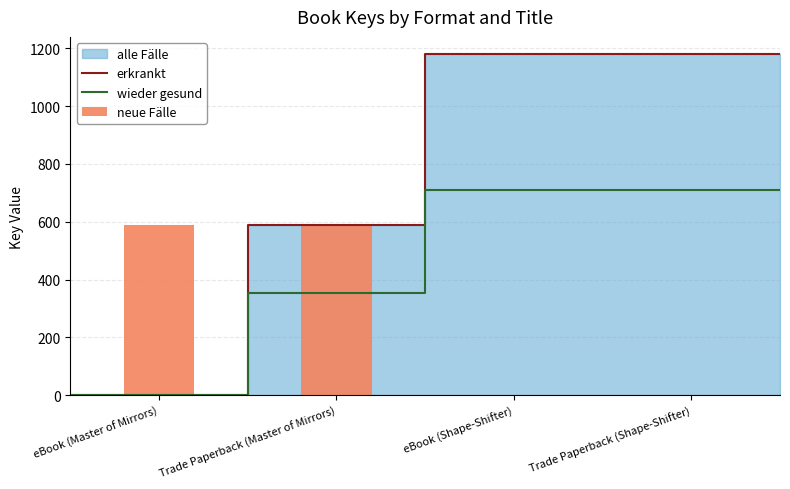

What is the label of the 1st bar from the right?

Trade Paperback (Shape-Shifter)